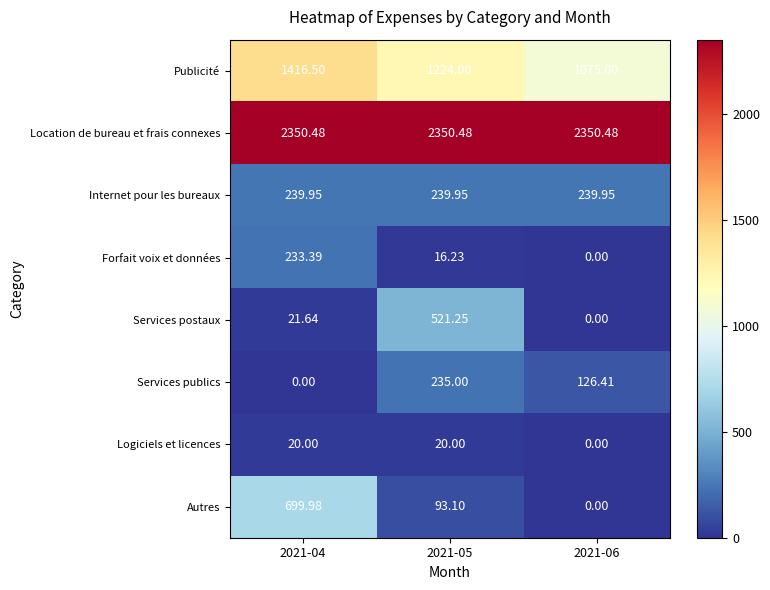

What is the total value across all series at 2021-06?

3791.8